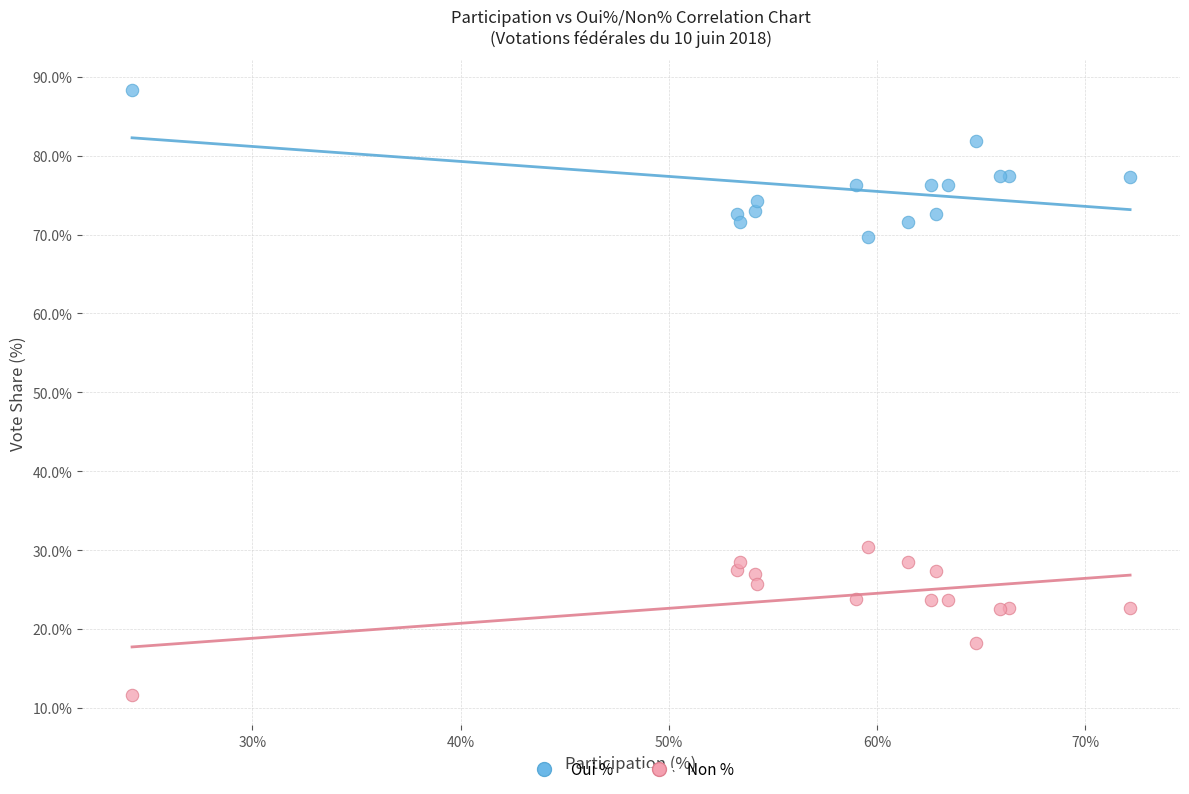

What is the X range (max minus min) for the scatter plot?

47.9